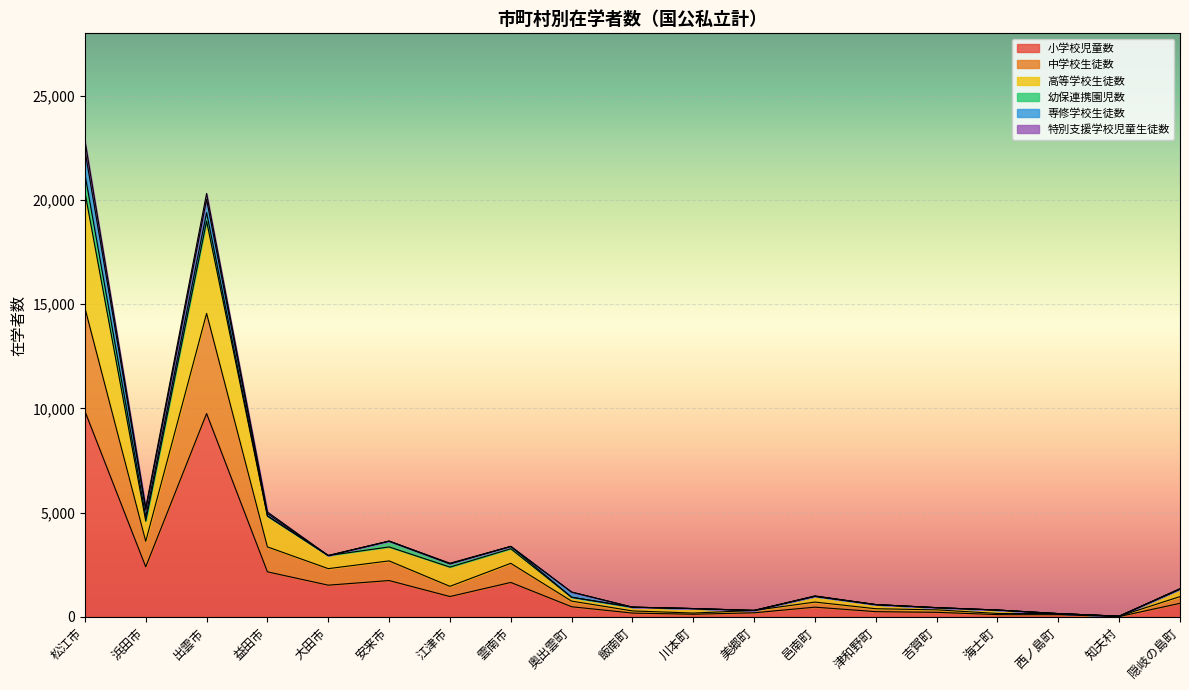

True or false: 小学校児童数 has a value of 1522 at 大田市.

True